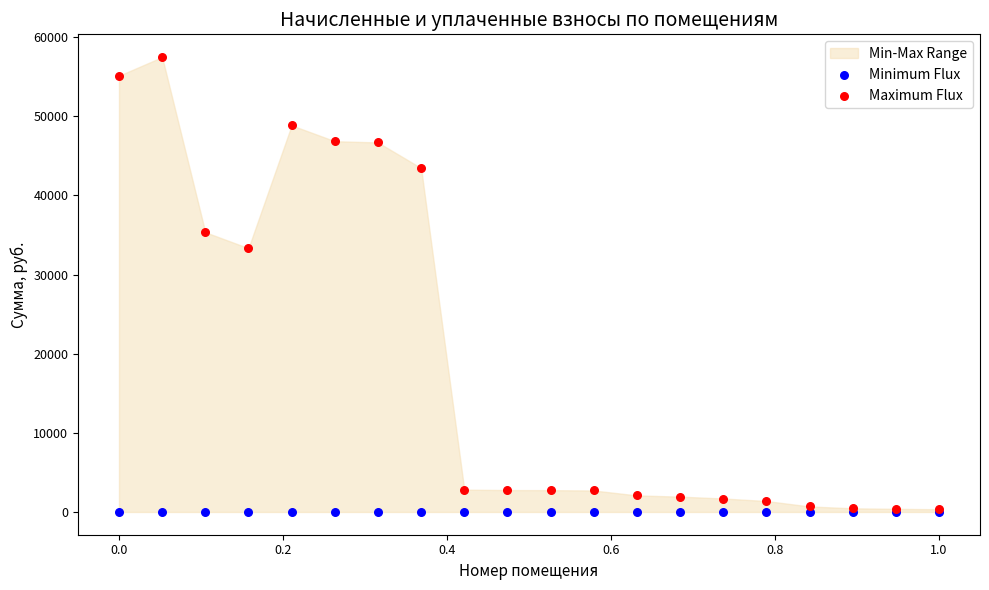

In the Maximum Flux series, what Y value is closest to 28915?

33330.1